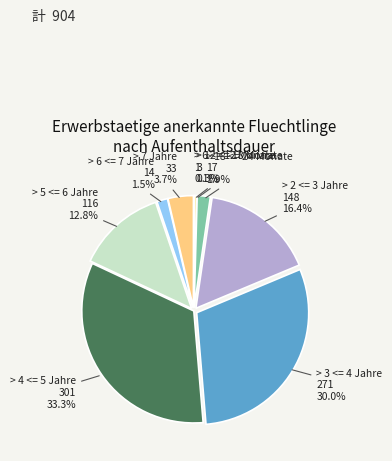

What is the largest slice in the pie chart?

> 4 <= 5 Jahre